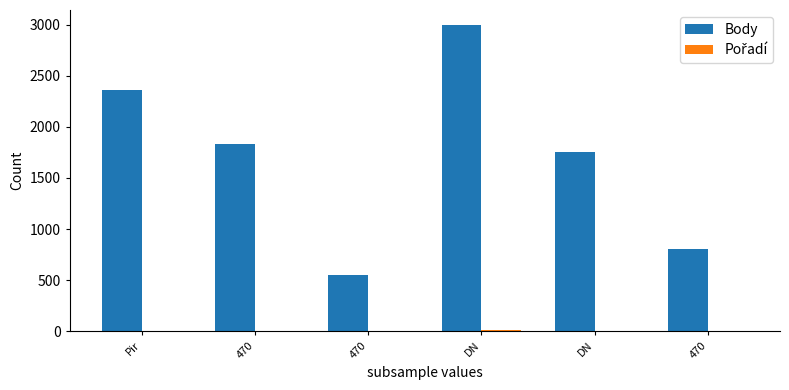

List the labels in order of Pořadí value, smallest first.

DN, Pir, 470, 470, 470, DN